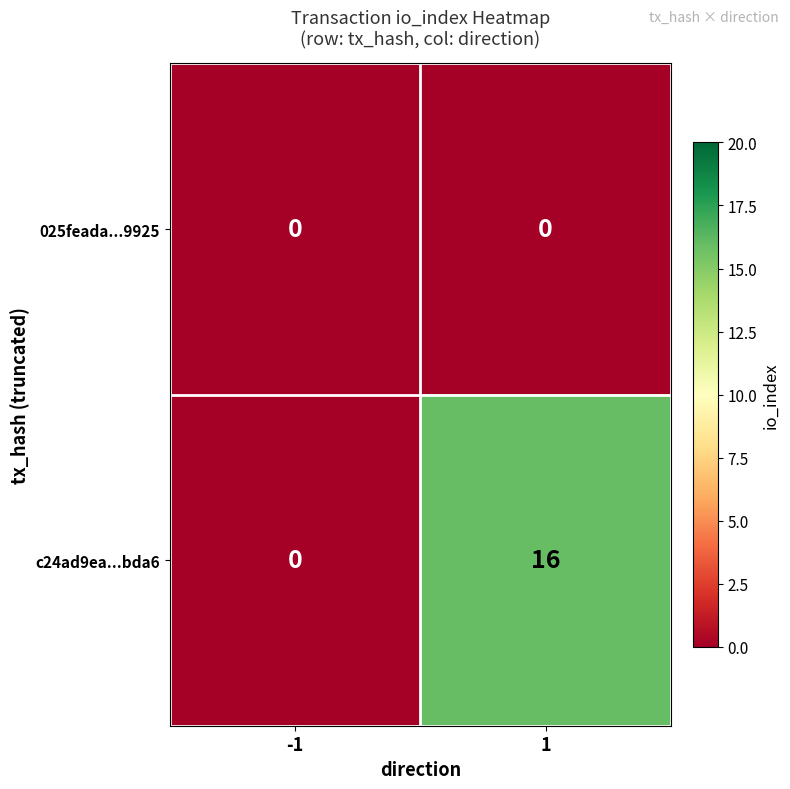

Reading left to right, transcribe all the data shown in this chart.

025feada...9925: 0	0
c24ad9ea...bda6: 0	16